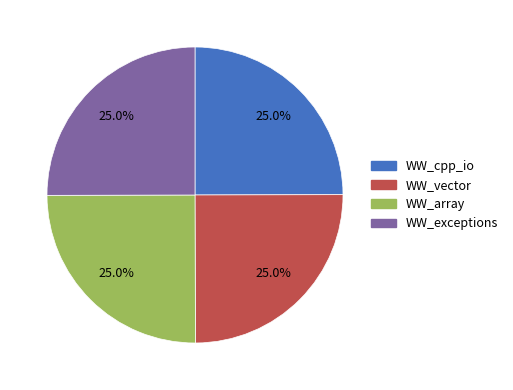

What is the ratio of the value at WW_exceptions to the value at WW_cpp_io?

1.0